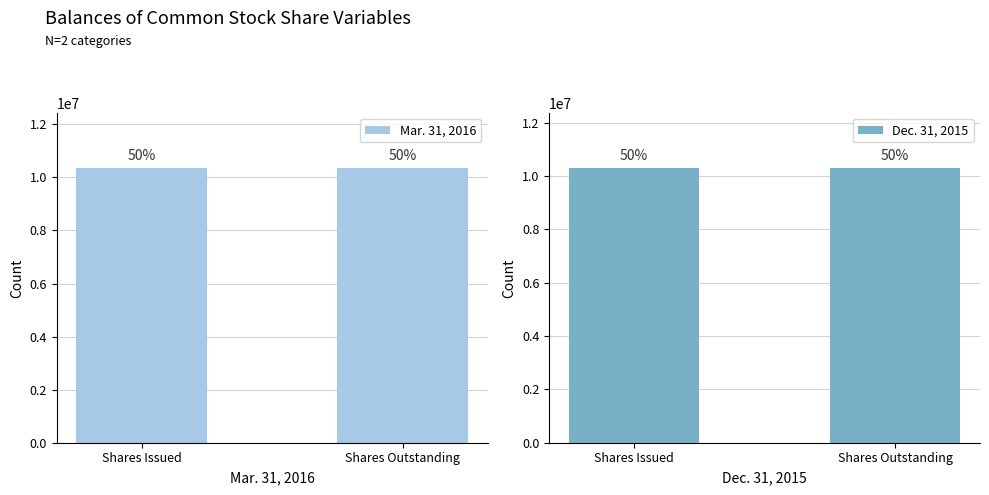

What are all the series names shown in the legend?

Mar. 31, 2016, Dec. 31, 2015